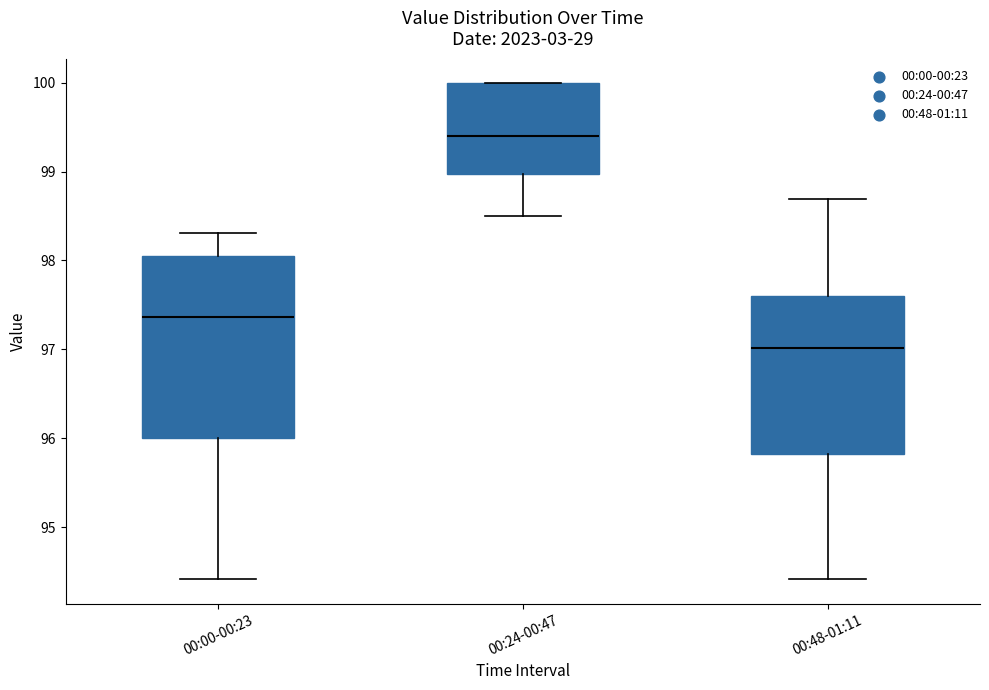

Reading left to right, transcribe this box plot: for each box, give where its median line is, the range the box spans, and where its two whiskers end, as read against the y-axis. The values are not printed on the chart, so give them approximately, as read against the axis.

00:00-00:23: median 97.4, box 96.0 to 98.0, whiskers 94.4 to 98.3
00:24-00:47: median 99.4, box 99.0 to 100.0, whiskers 98.5 to 100.0
00:48-01:11: median 97.0, box 95.8 to 97.6, whiskers 94.4 to 98.7